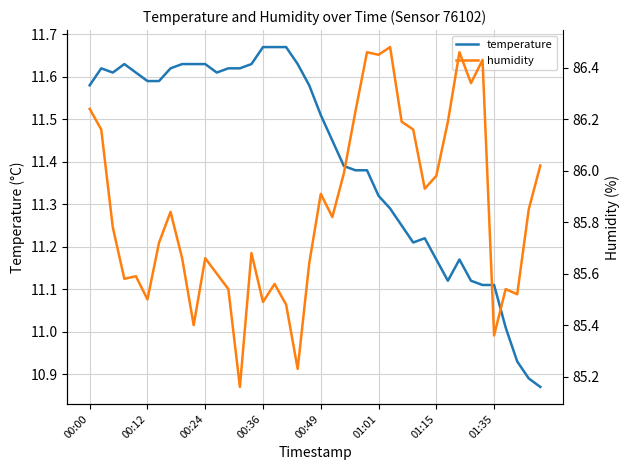

Which series has the largest total across all categories?

humidity